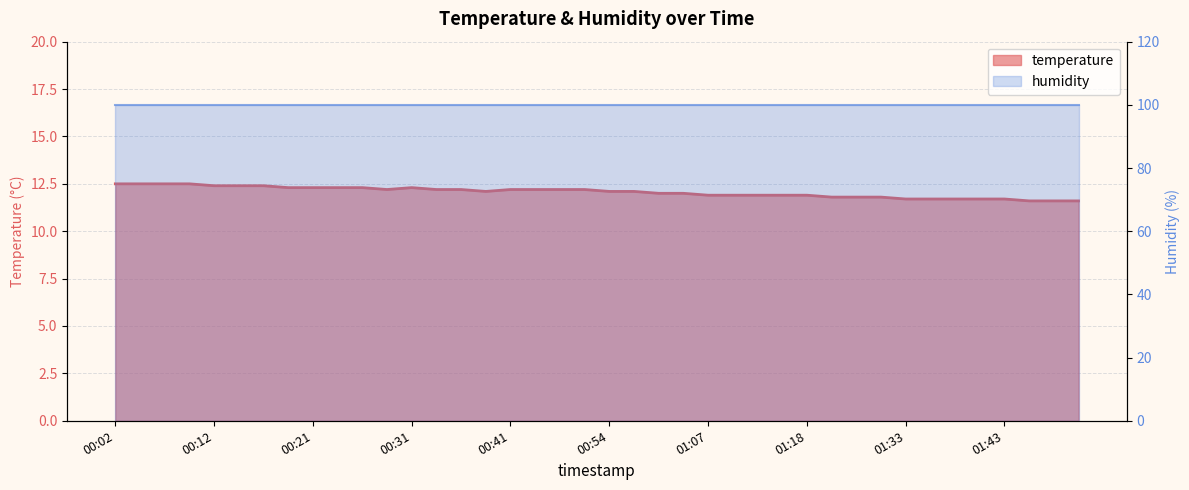

What is the difference between the second highest and minimum values?

0.9